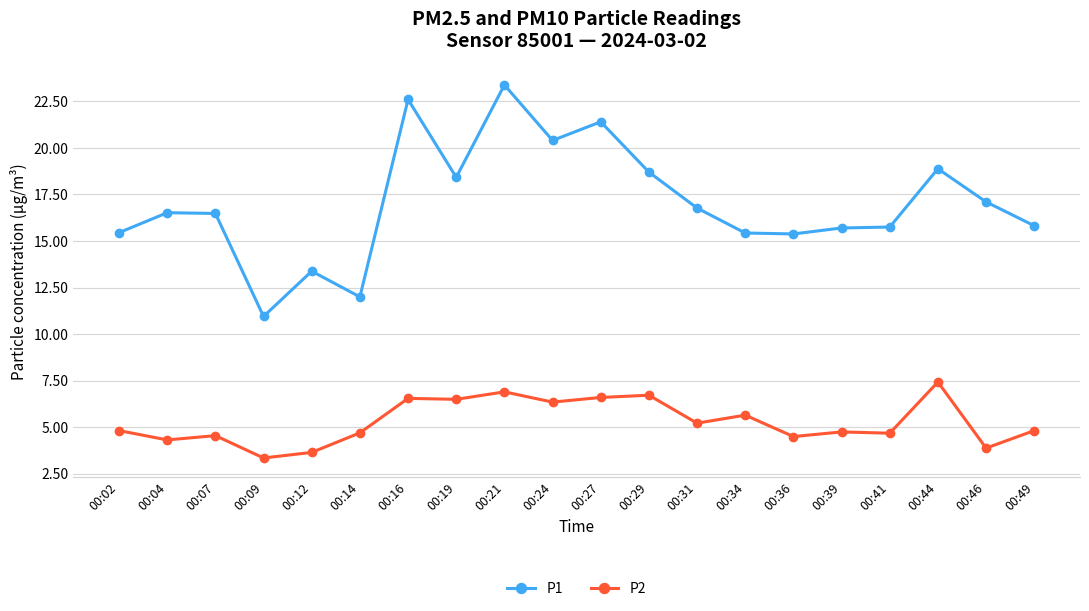

How many lines are shown in the chart?

2